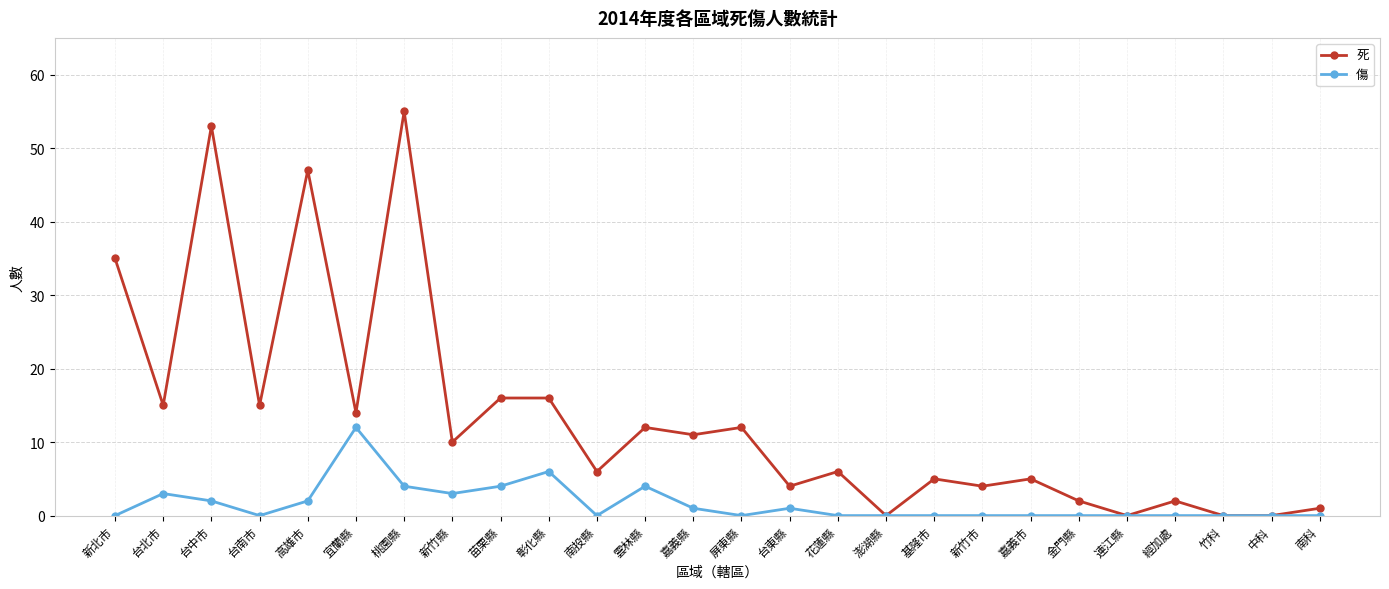

List the series in order of their overall mean, highest first.

死, 傷